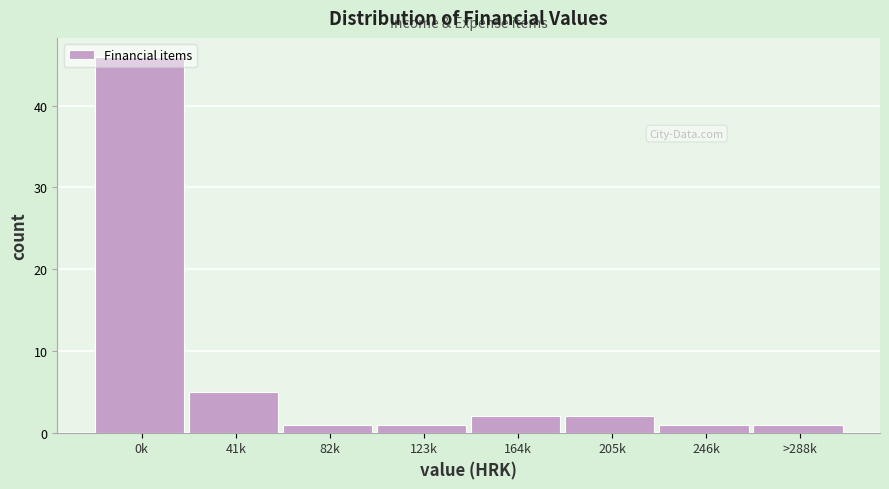

What is the maximum value shown in the chart?

46